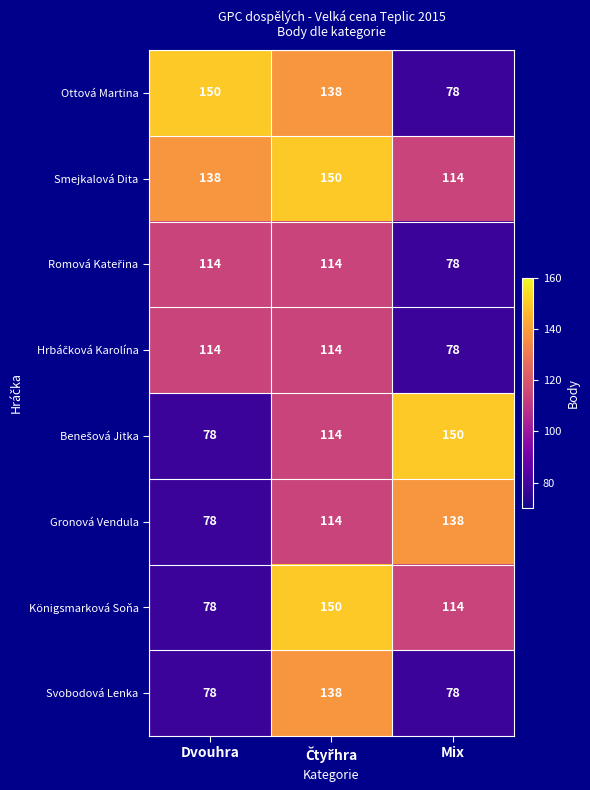

The value of Svobodová Lenka at Mix is 115. True or false?

False